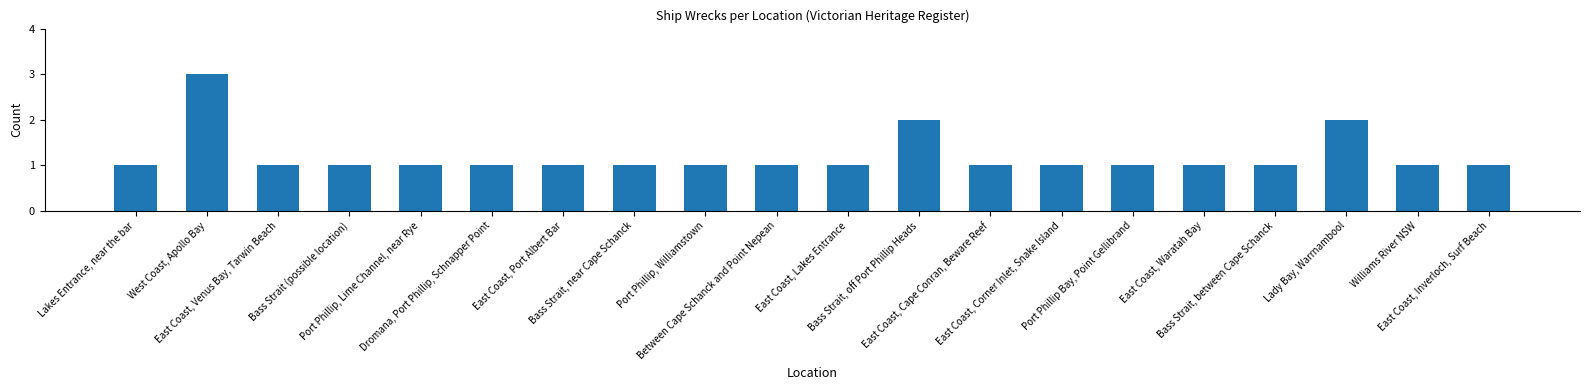

What is the maximum value shown in the chart?

3